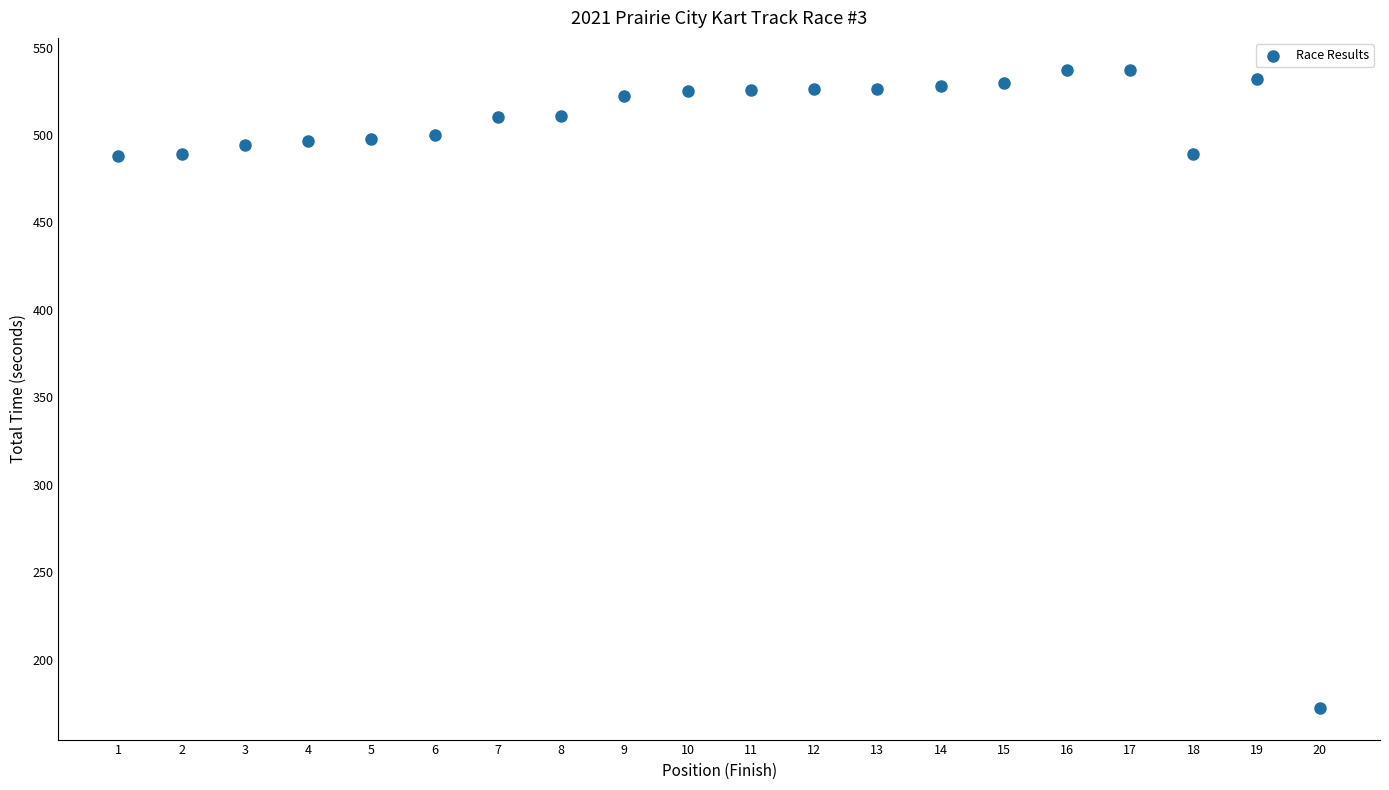

What is the range of Y values (max minus min)?

364.8